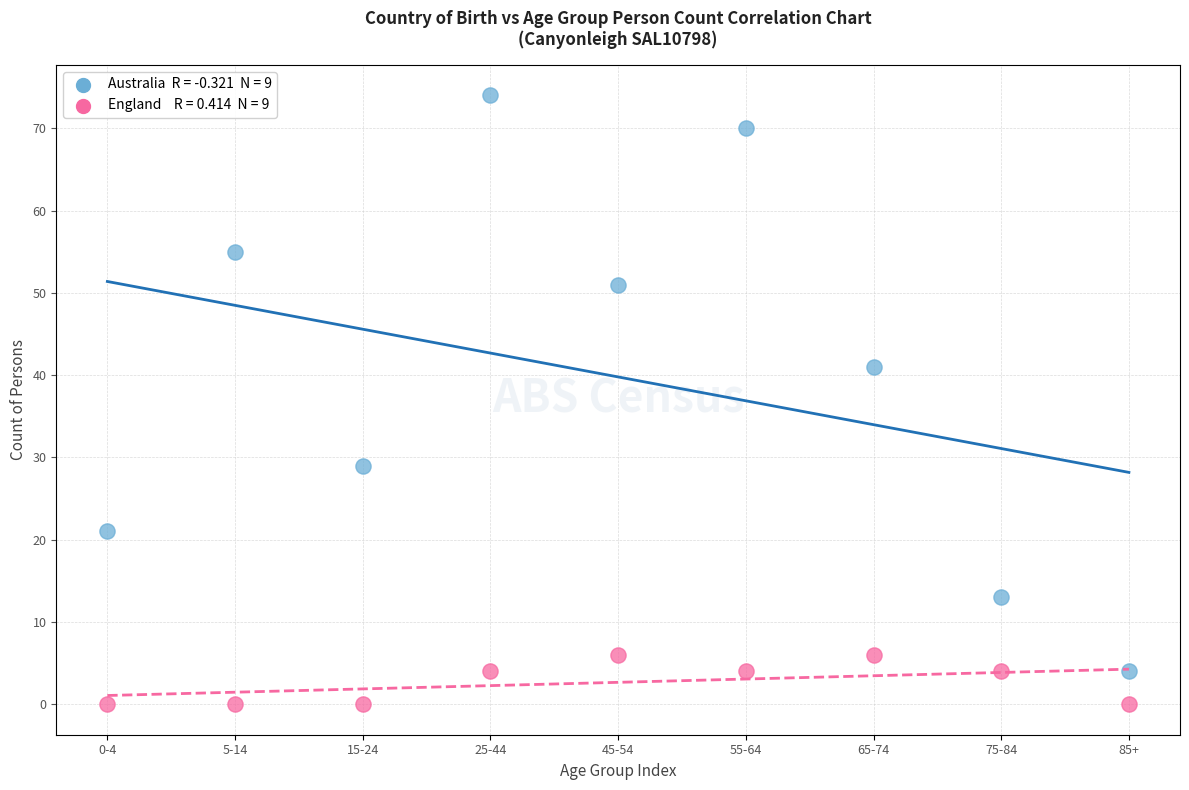

Across all data points, what is the range of Y values (max minus min)?

74